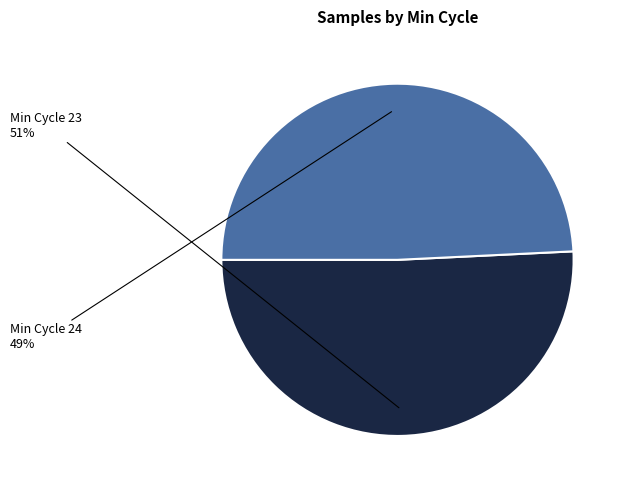

Does any single category account for the majority?

Yes